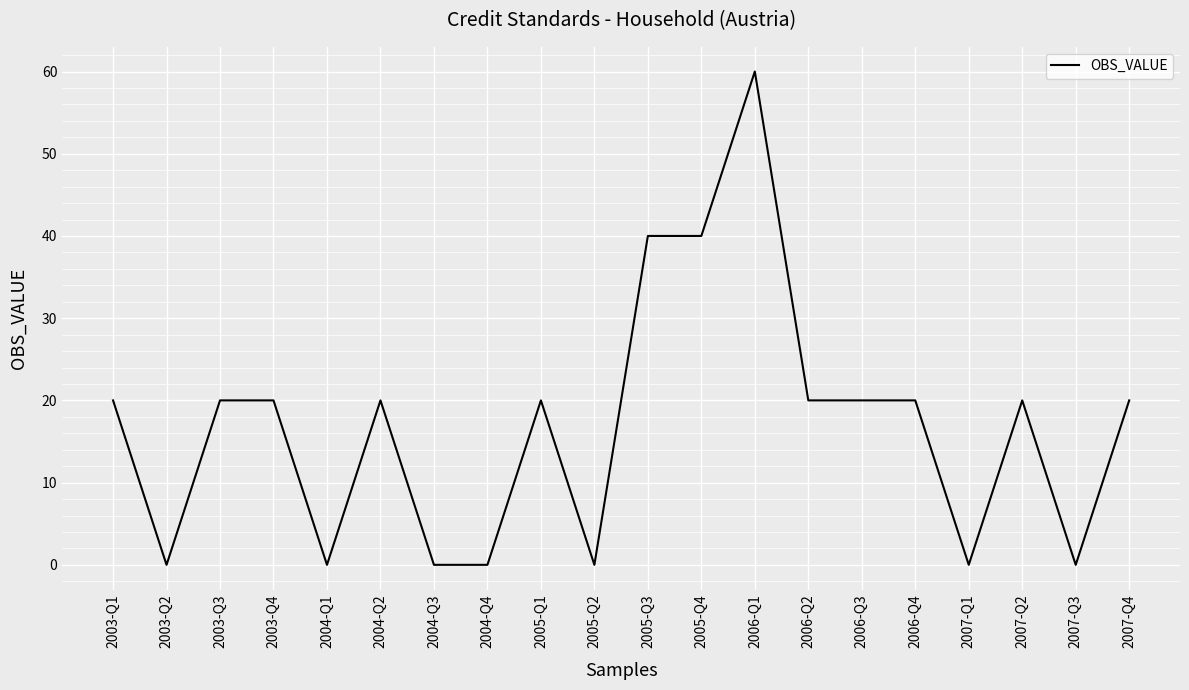

Which has a higher value, 2007-Q4 or 2006-Q1?

2006-Q1